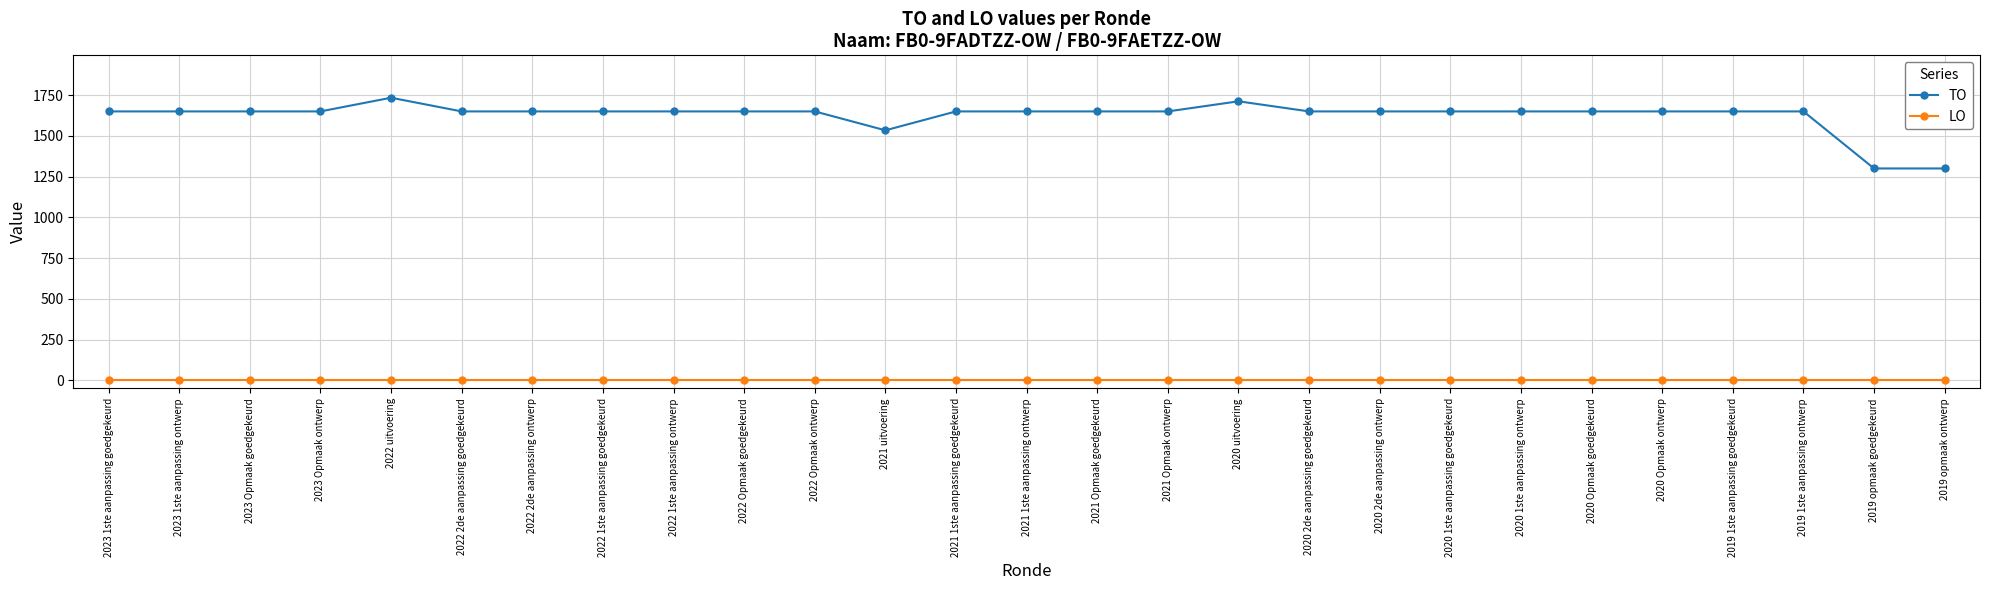

What is the spread (max minus min) of values at 2021 Opmaak goedgekeurd?

1650